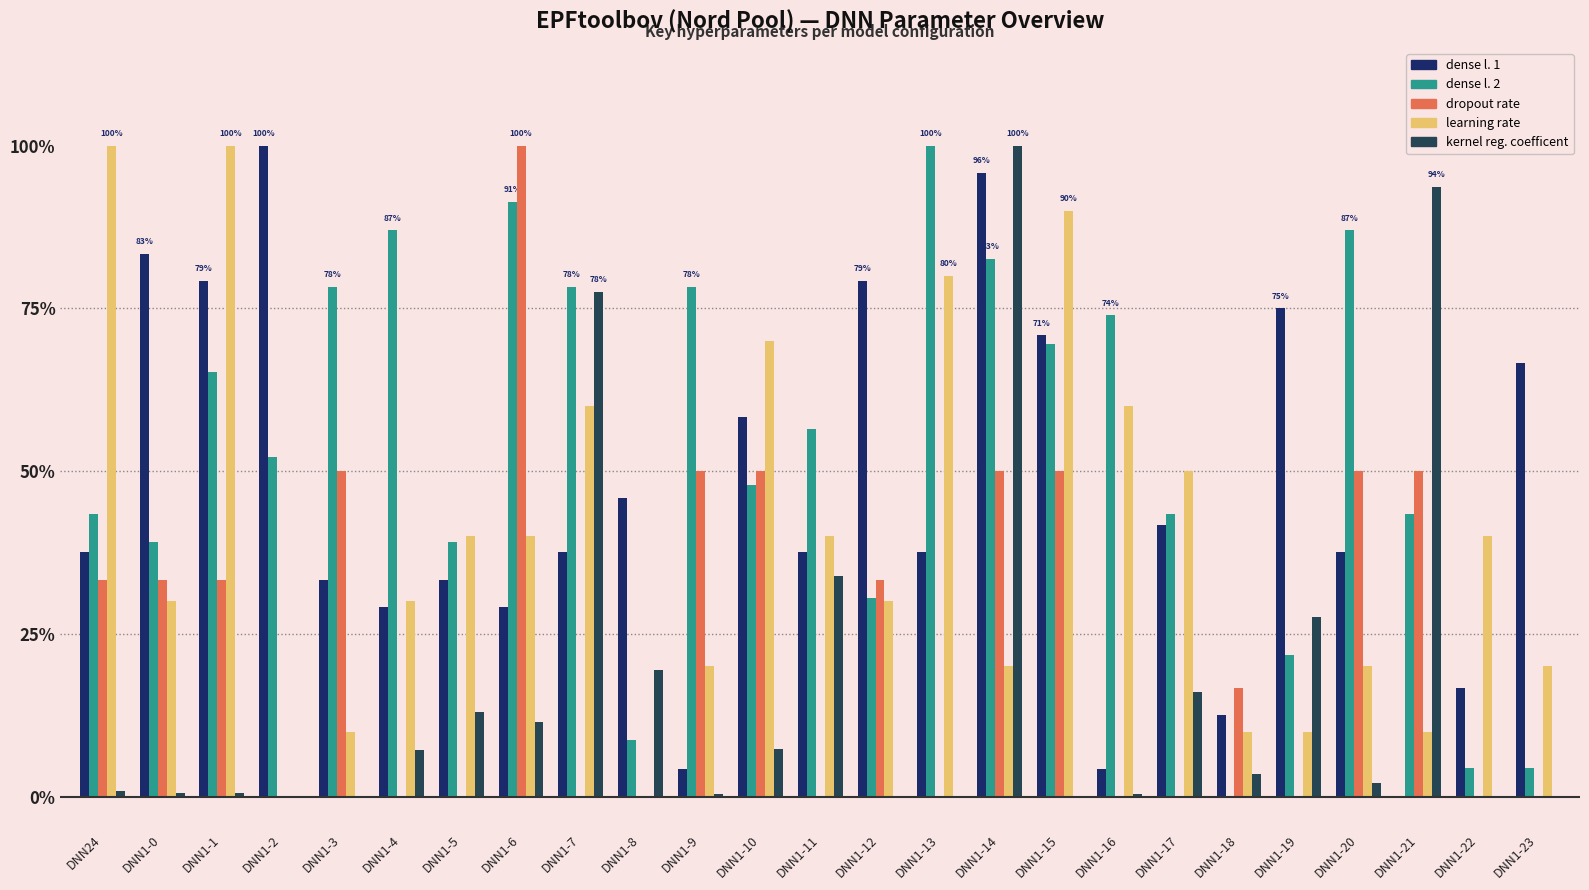

What is the difference between the maximum and minimum values in the dense l. 2 series?

100.0